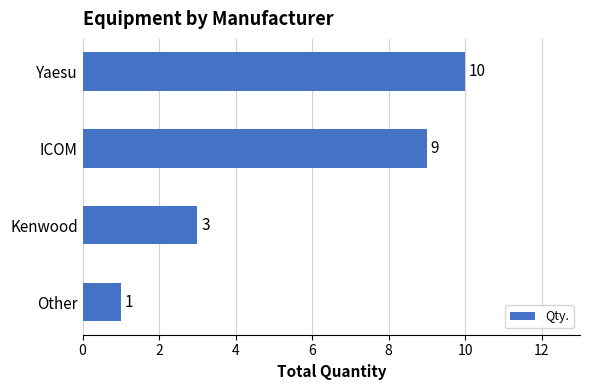

What is the value of the 2nd bar from the top?

9